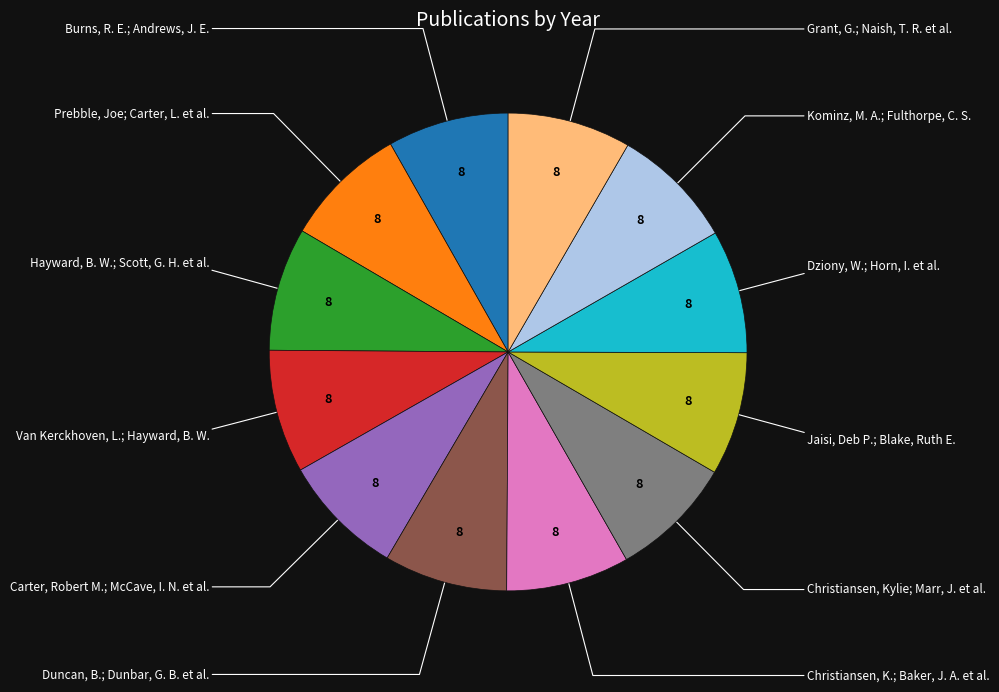

Is there a majority slice in this chart?

No